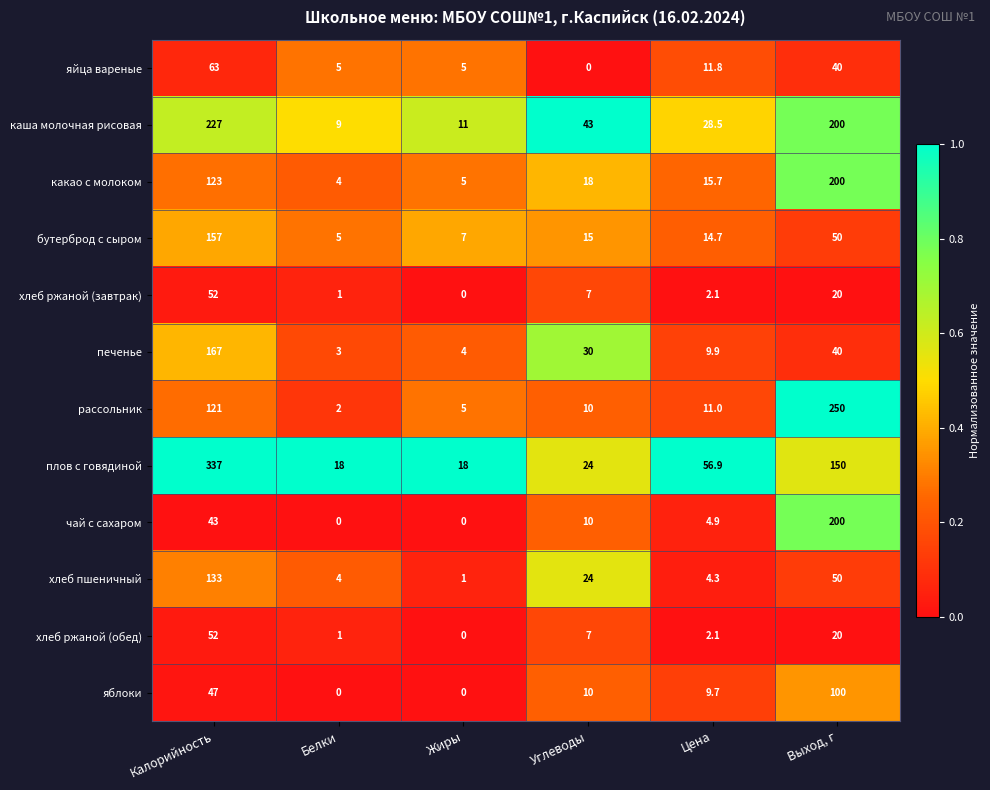

Is the value of плов с говядиной at Жиры greater than the value of бутерброд с сыром at Белки?

Yes